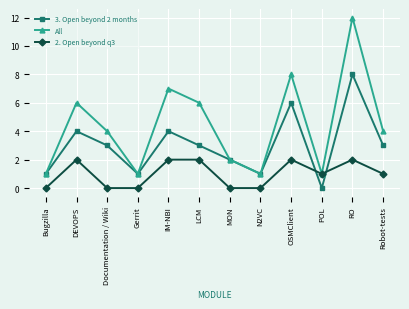

At which category is the sum across all series the highest?

RO